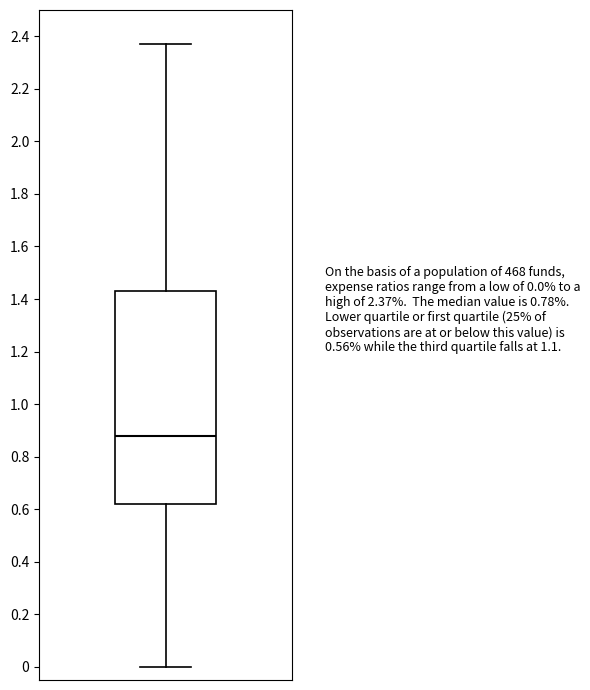

Transcribe this box plot: give where the median line is, the range the box spans, and where the two whiskers end, as read against the y-axis. The values are not printed on the chart, so give them approximately, as read against the axis.

median 0.88, box 0.62 to 1.44, whiskers 0.00 to 2.38